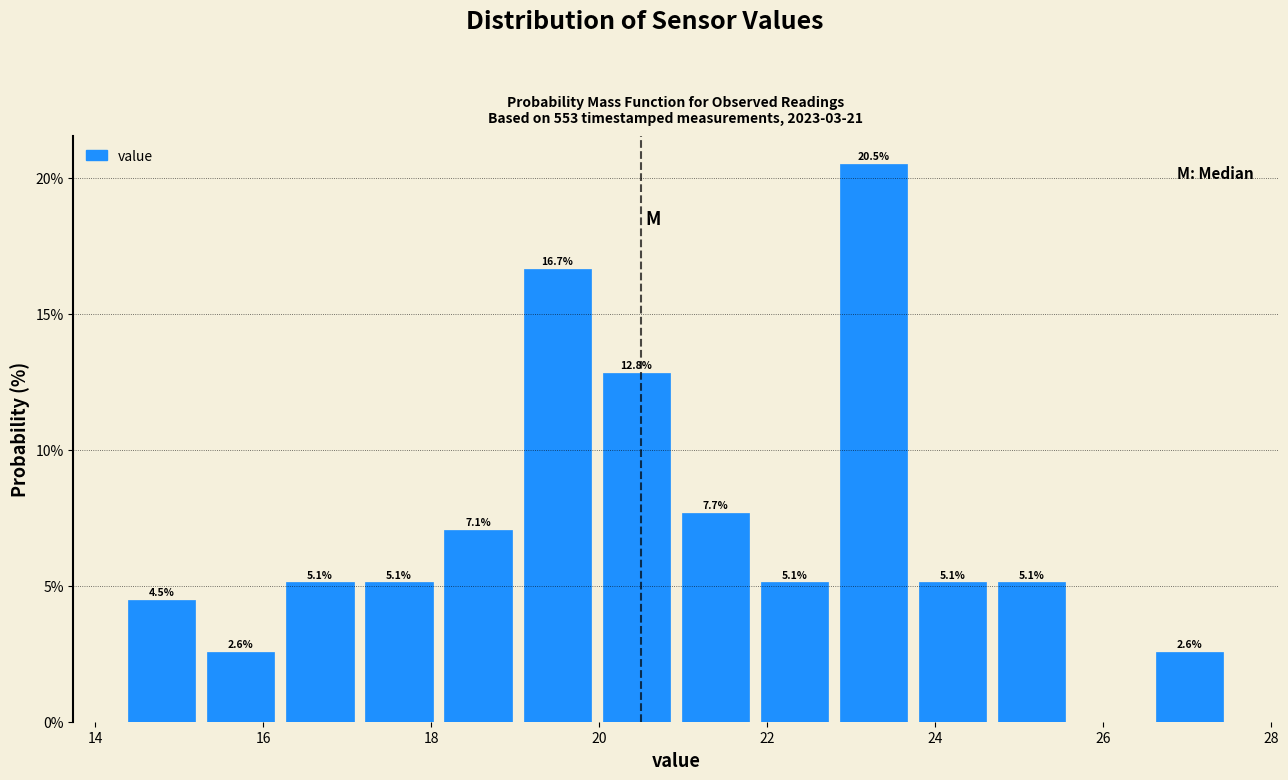

Which range on the x-axis has the tallest bar?

22.8 to 23.8